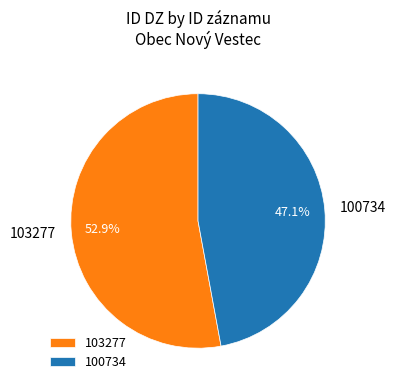

Which category has the biggest portion of the pie?

103277